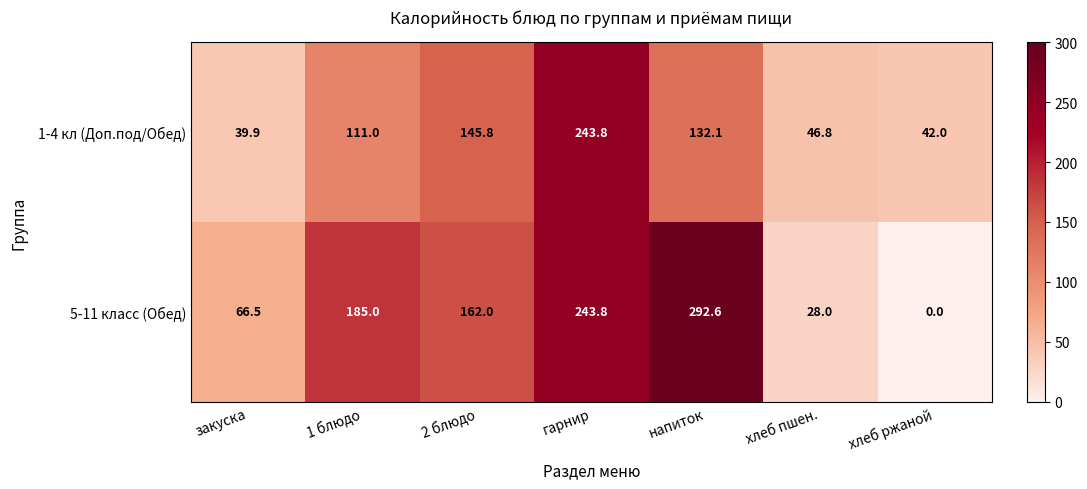

Reading right to left, list all the values displayed in this chart.

1-4 кл (Доп.под/Обед): хлеб ржаной=42.0	хлеб пшен.=46.8	напиток=132.1	гарнир=243.8	2 блюдо=145.8	1 блюдо=111.0	закуска=39.9
5-11 класс (Обед): хлеб ржаной=0.0	хлеб пшен.=28.0	напиток=292.6	гарнир=243.8	2 блюдо=162.0	1 блюдо=185.0	закуска=66.5